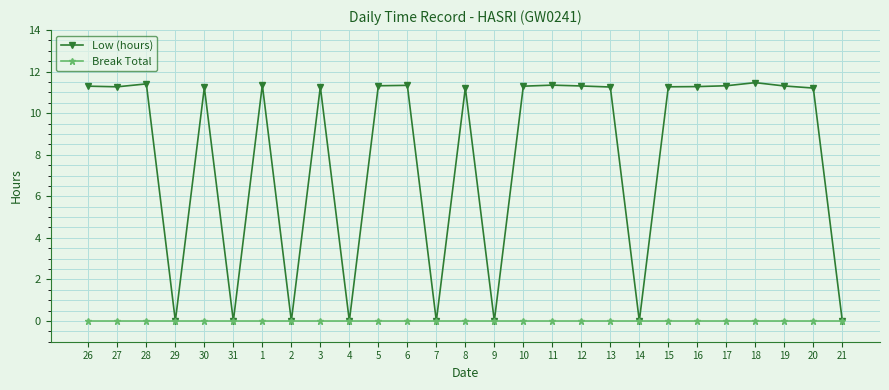

The value of Low (hours) at 9 is 7.2. True or false?

False